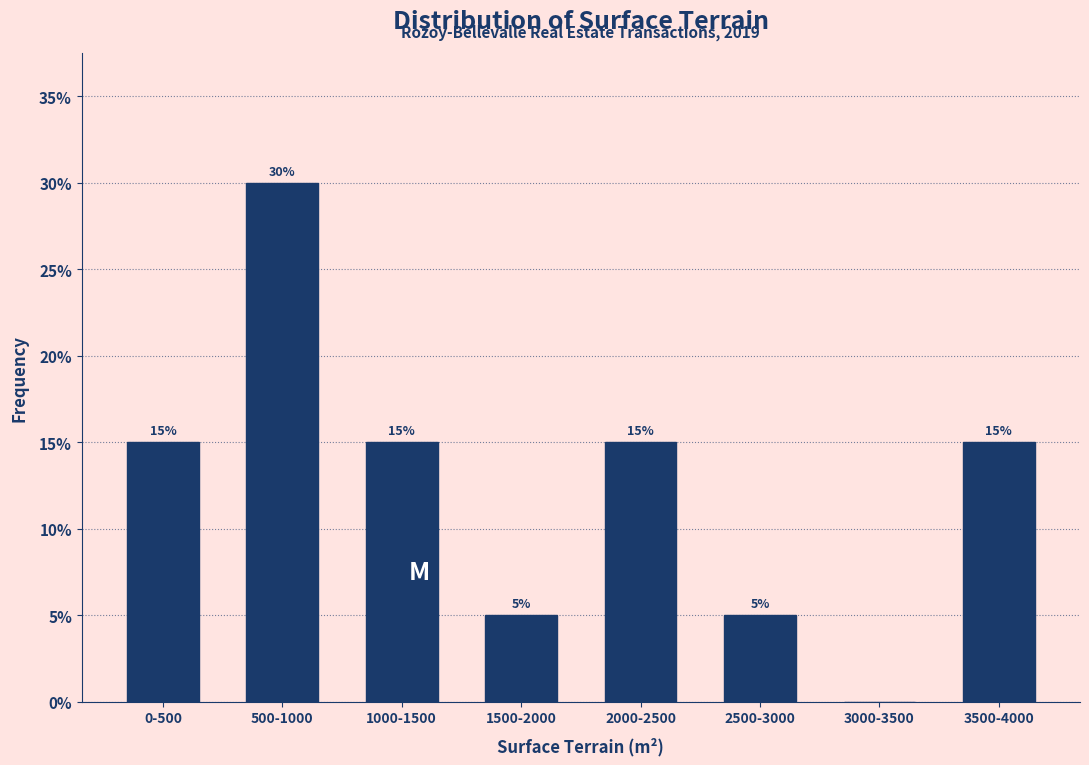

Reading left to right, what are all the values shown in this chart?

0-500=15	500-1000=30	1000-1500=15	1500-2000=5	2000-2500=15	2500-3000=5	3000-3500=0	3500-4000=15